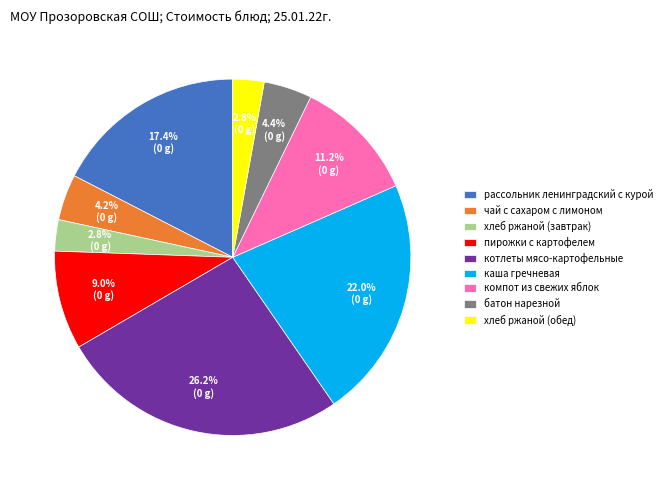

The котлеты мясо-картофельные slice represents 26% of the pie. True or false?

True